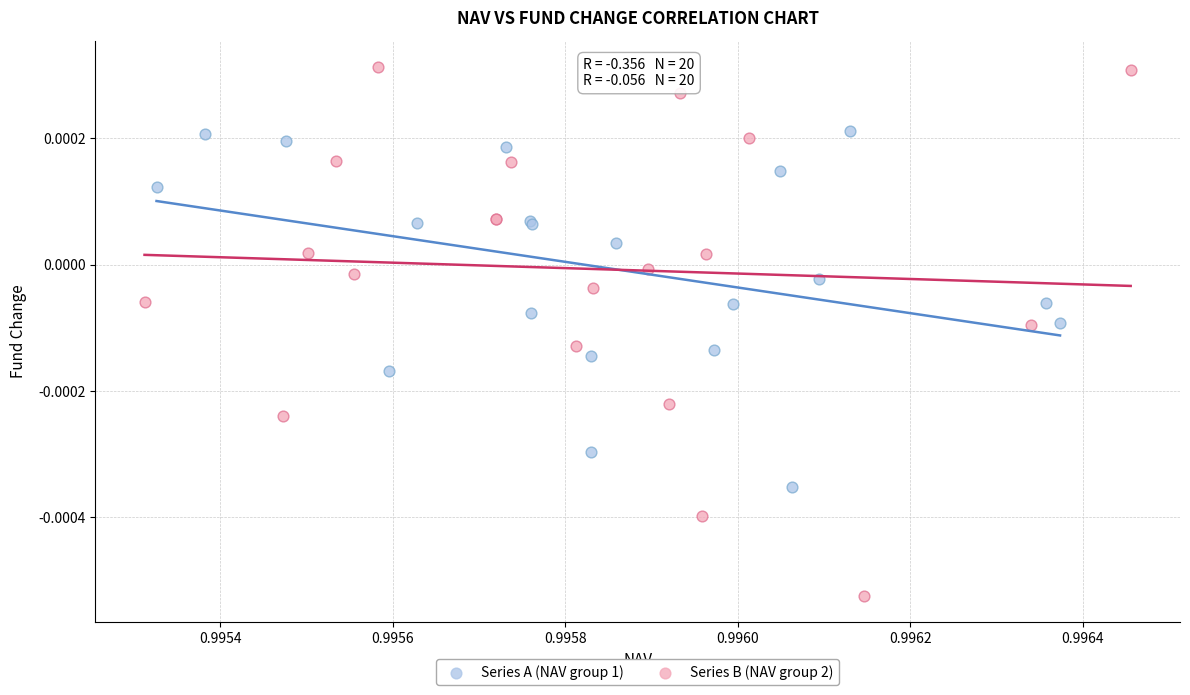

Which series has the largest Y range (max minus min)?

Series B (NAV group 2)